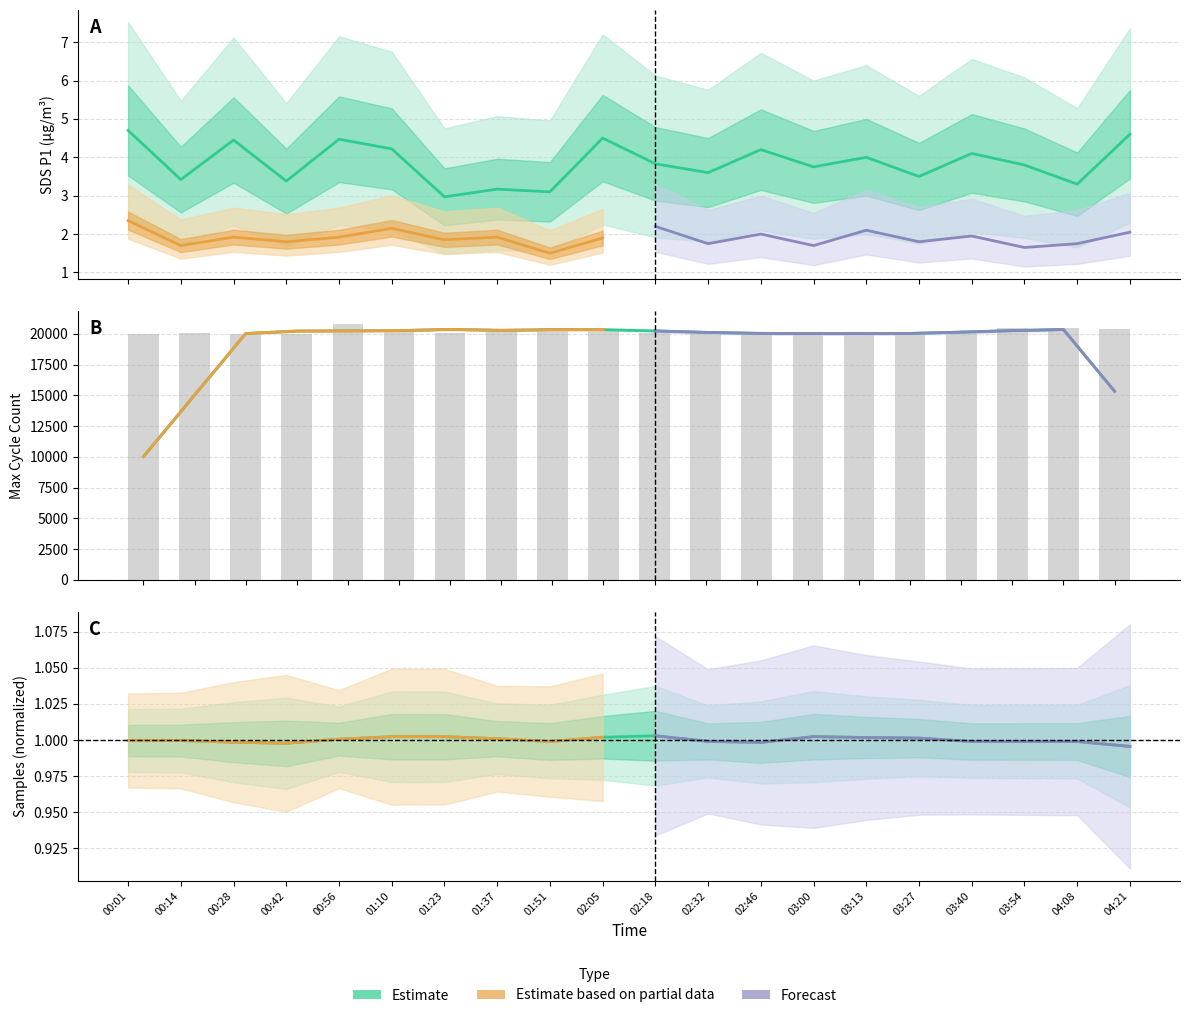

Between 02:32 and 04:08, which is larger?

02:32